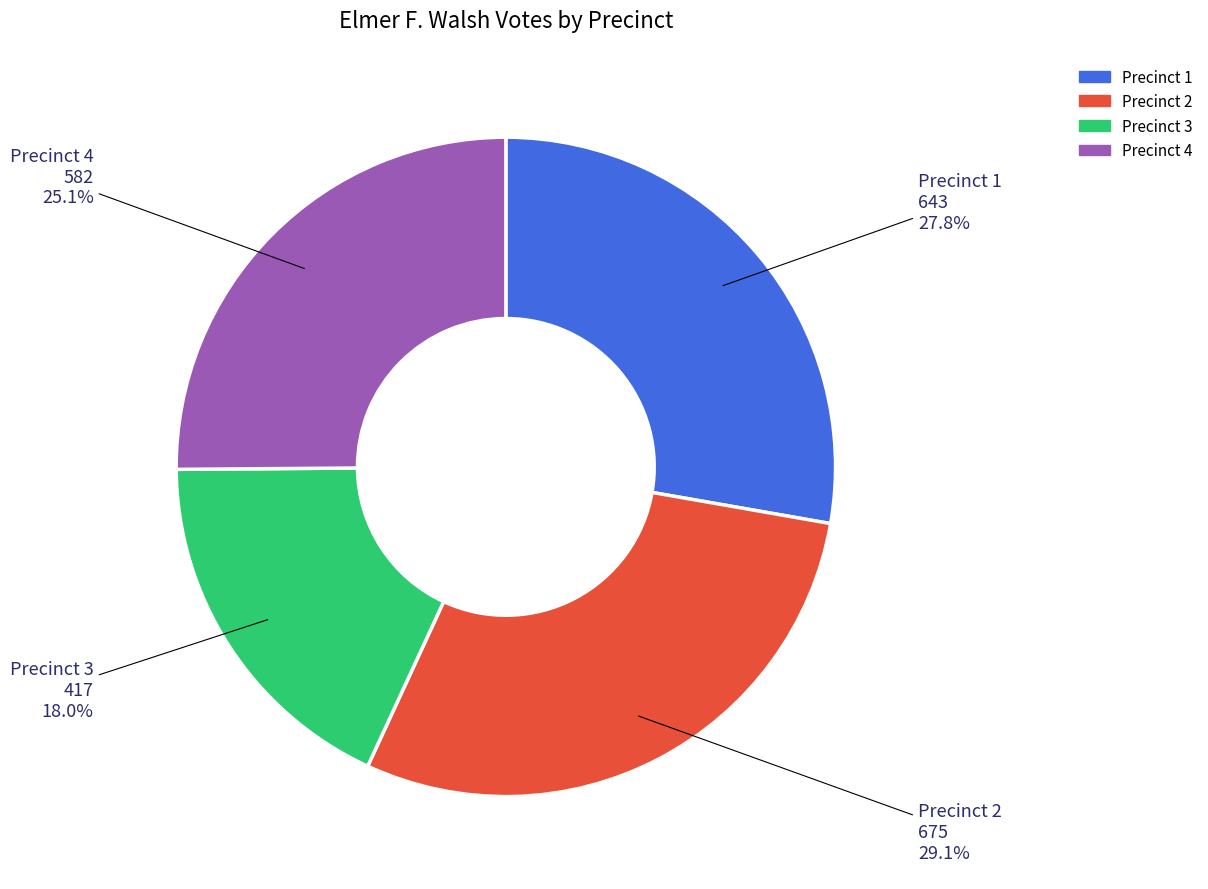

Does any single category account for the majority?

No